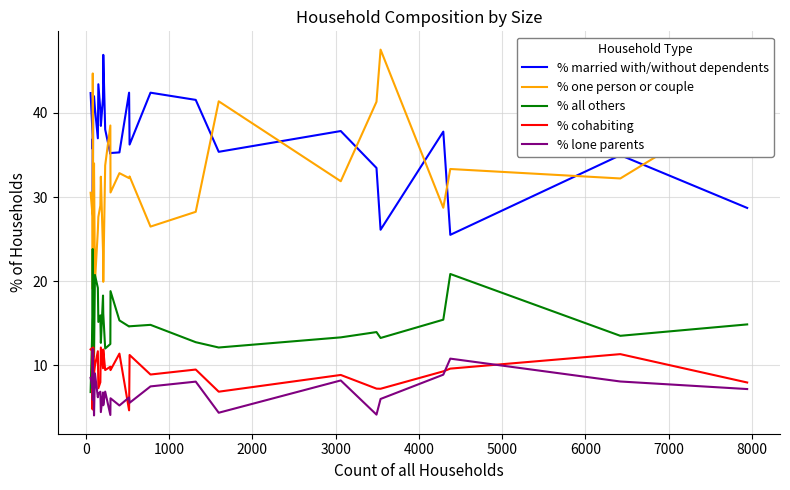

At how many categories does at least one series exceed 46?

2